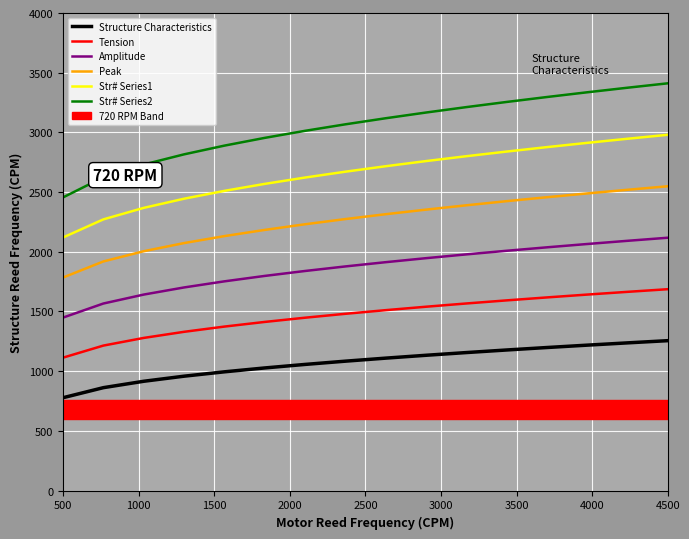

What is the average value of the Peak series?

2255.8